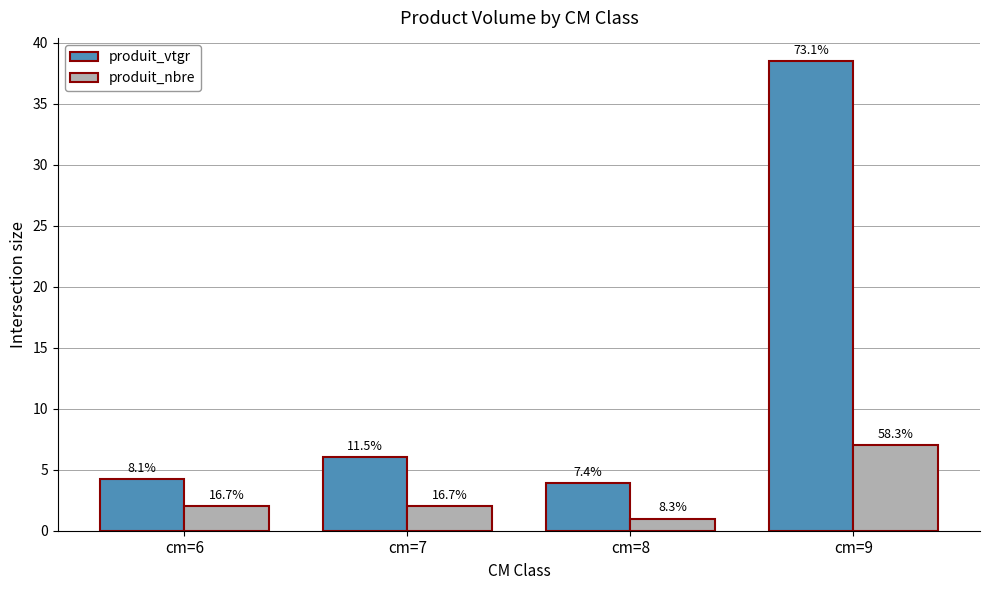

Rank the categories by produit_nbre value from highest to lowest.

cm=9, cm=6, cm=7, cm=8